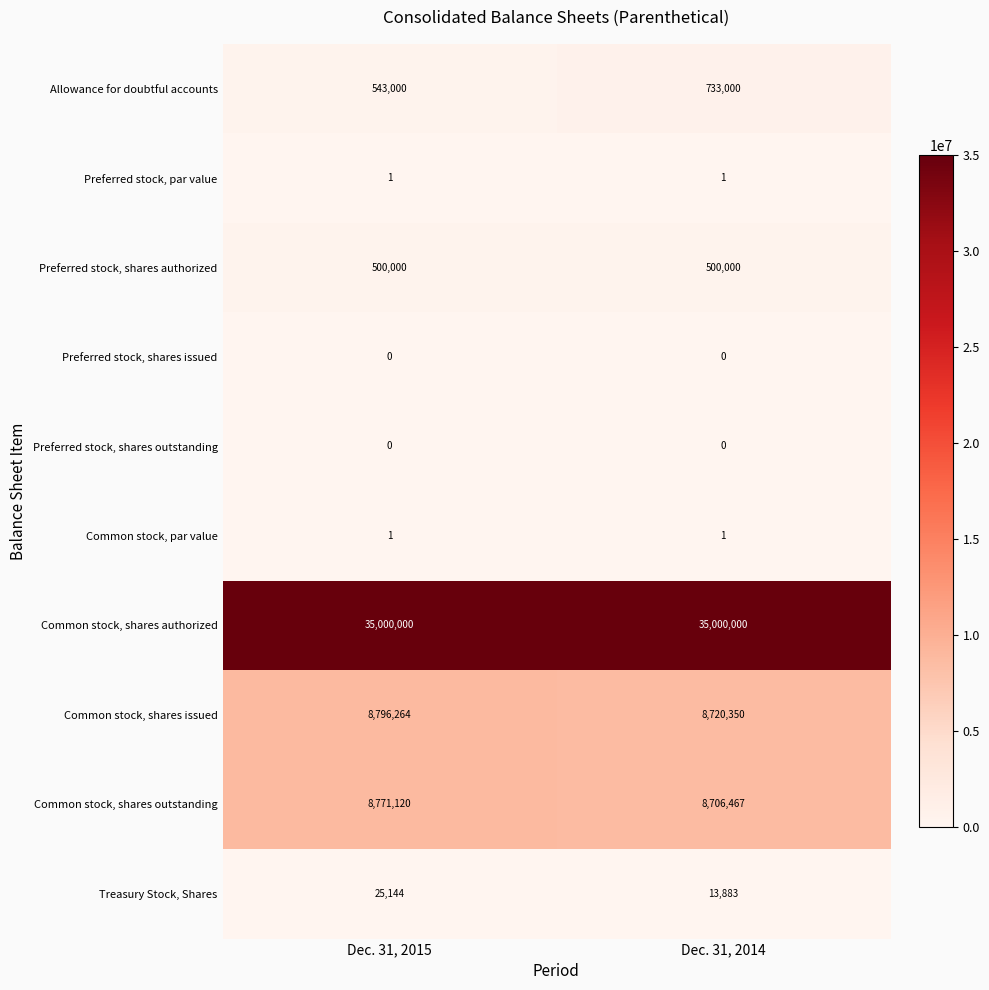

The Preferred stock, par value series shows 0 at Dec. 31, 2014. True or false?

False